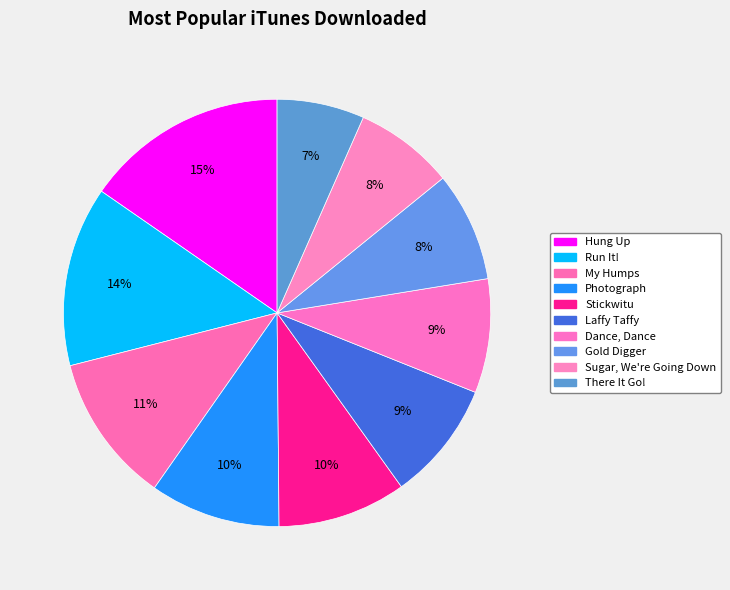

What is the largest slice in the pie chart?

Hung Up